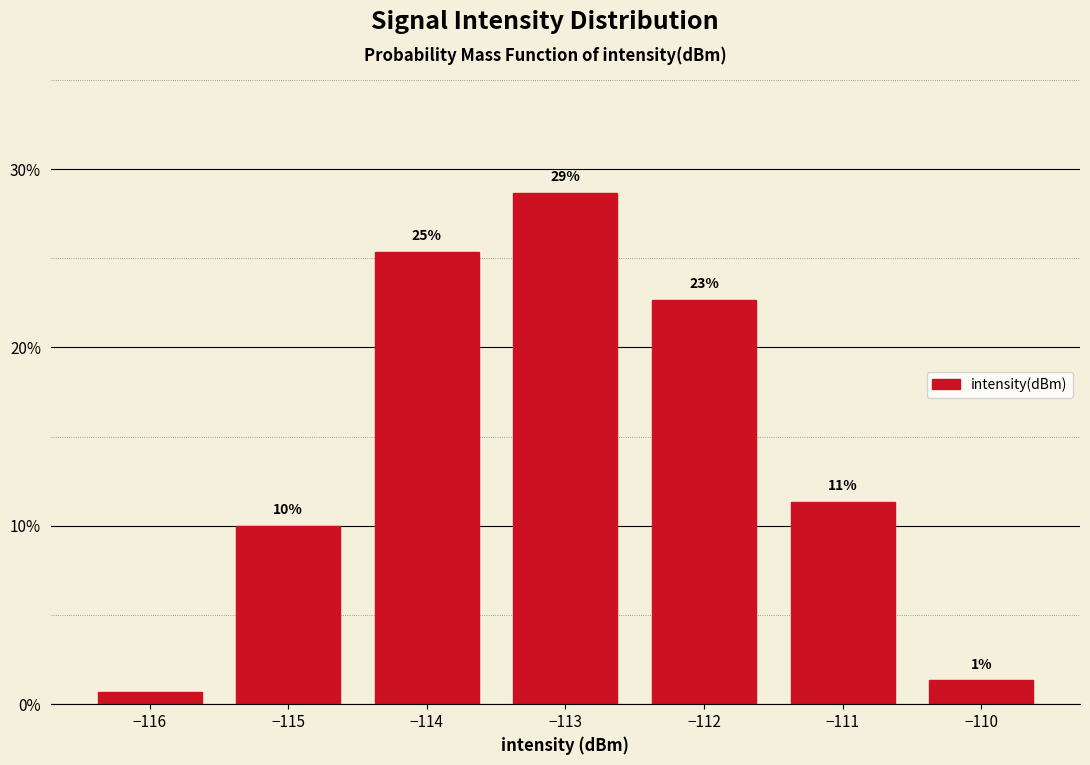

How many bars are there in total?

7